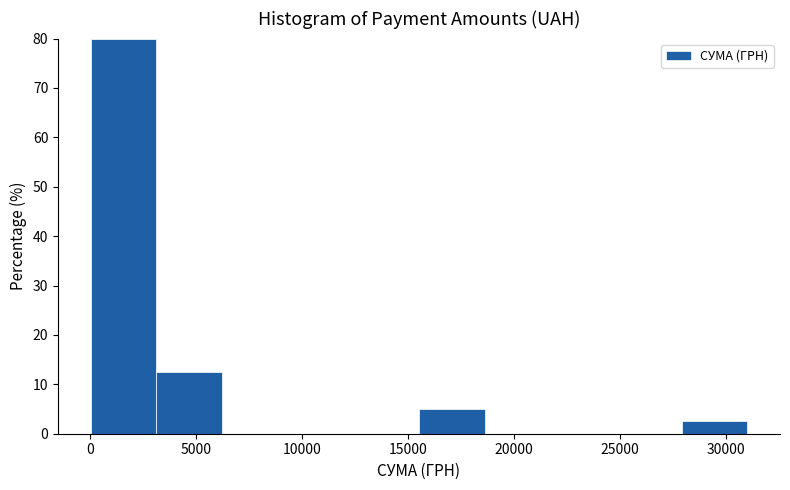

Reading left to right, transcribe this chart: for each bar, give the range it covers on the x-axis and its height. Neither the bar edges nor the heights are printed on the chart, so give them approximately, as read against the axes.

0 to 3000: 80
3000 to 6000: 13
6000 to 9500: 0
9500 to 12500: 0
12500 to 15500: 0
15500 to 18500: 5
18500 to 21500: 0
21500 to 25000: 0
25000 to 28000: 0
28000 to 31000: 3